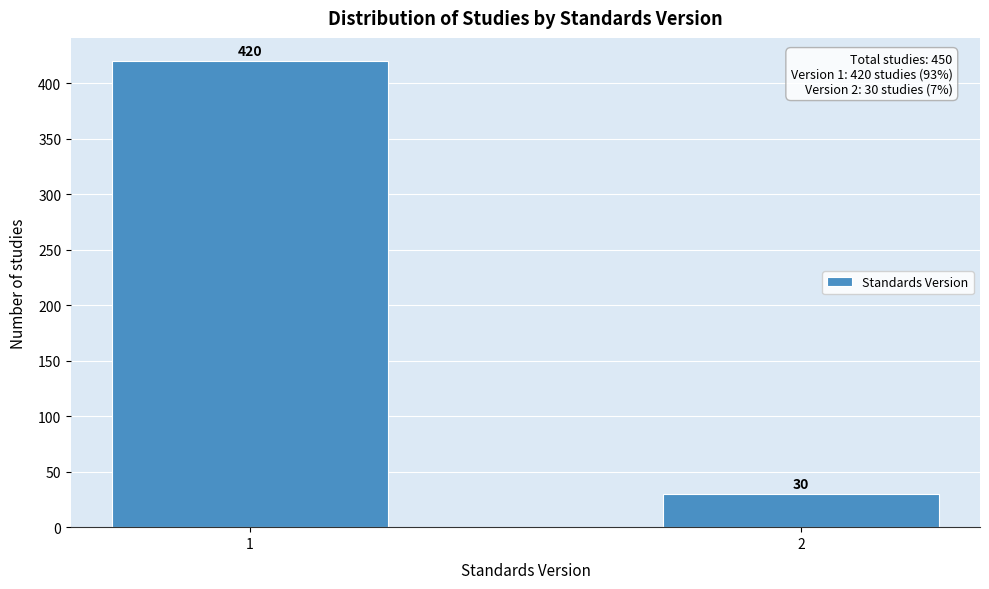

Reading left to right, list all the values displayed in this chart.

1=420	2=30